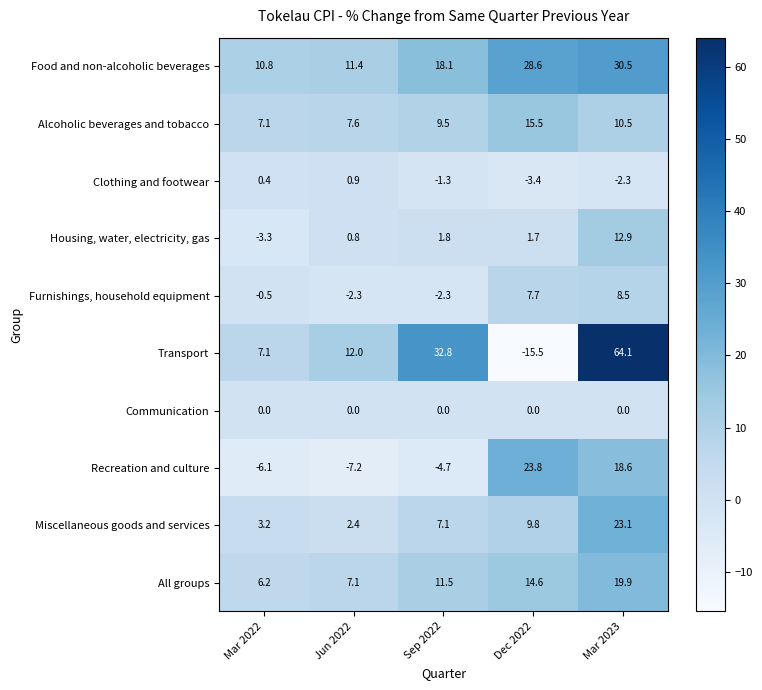

Which series has the largest range (max minus min)?

Transport